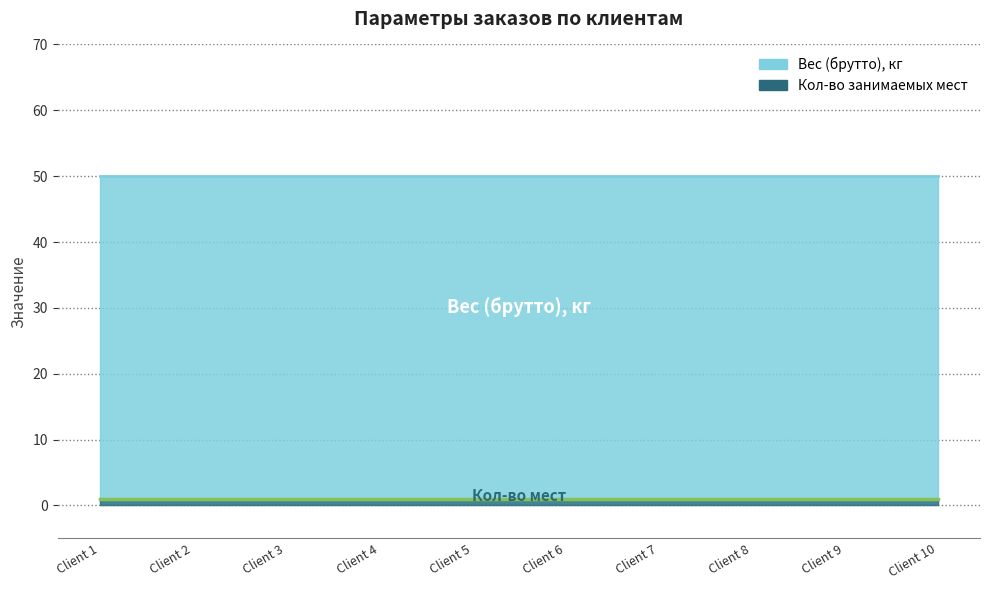

Which series has the largest total across all categories?

Вес (брутто), кг